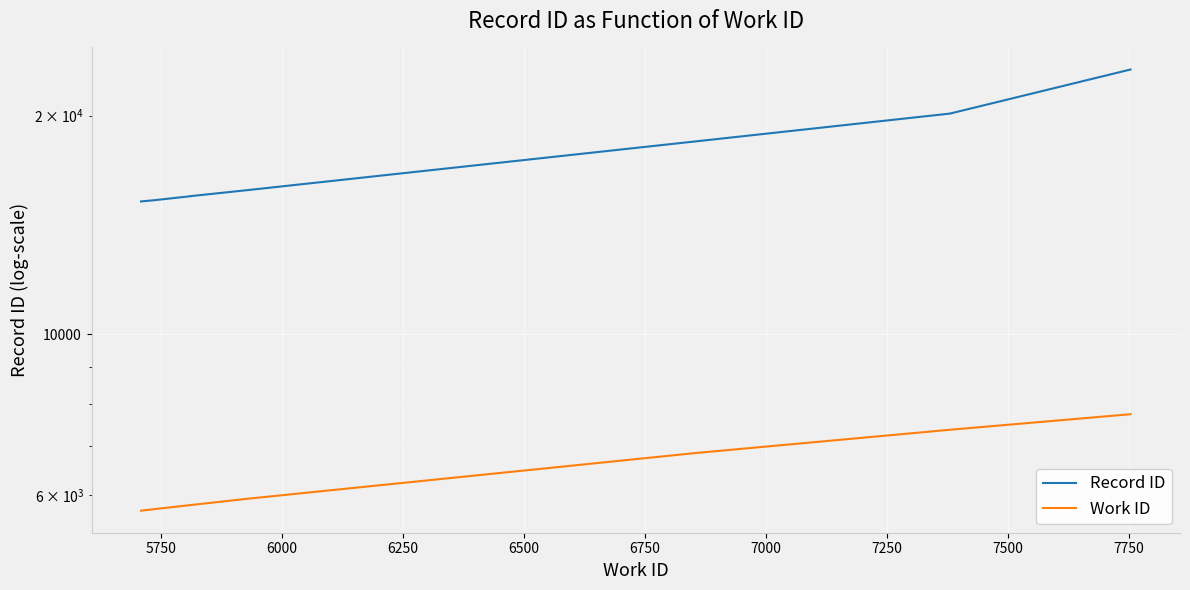

What are all the series names shown in the legend?

Record ID, Work ID